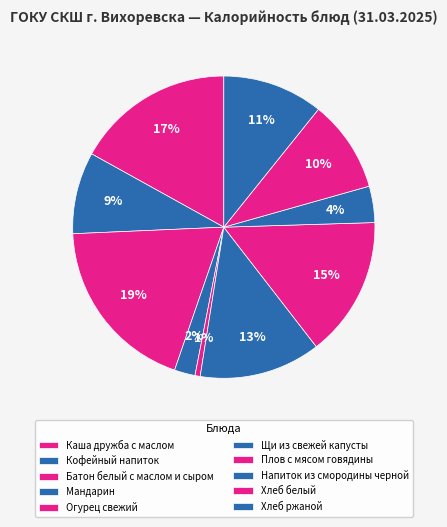

The Батон белый с маслом и сыром slice represents 19% of the pie. True or false?

True